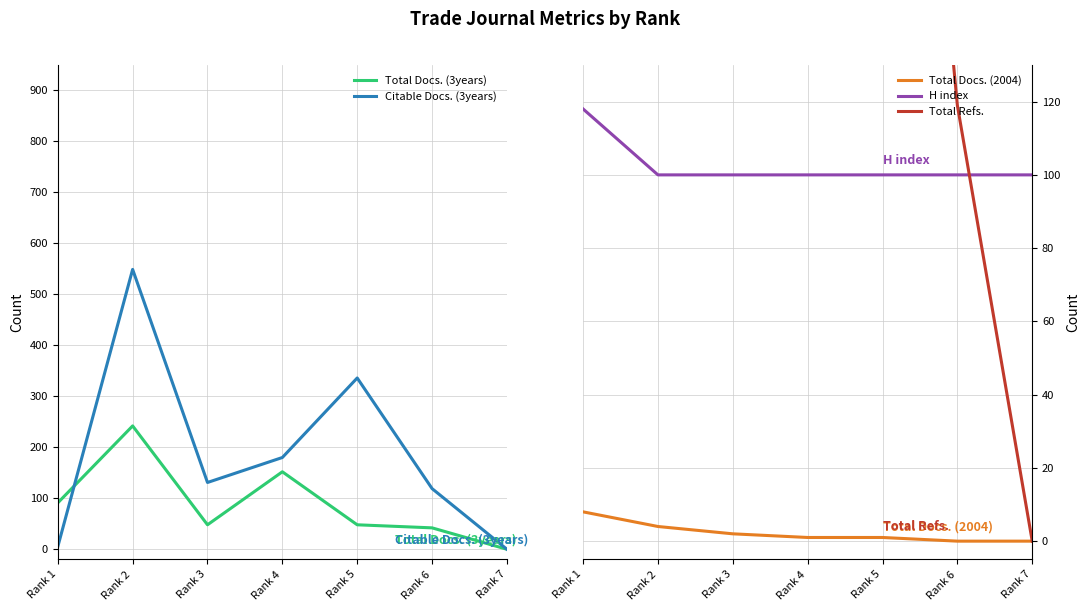

Reading left to right, transcribe all the data shown in this chart.

Total Docs. (3years): Rank 1=91	Rank 2=242	Rank 3=48	Rank 4=152	Rank 5=48	Rank 6=42	Rank 7=0
Citable Docs. (3years): Rank 1=5	Rank 2=549	Rank 3=131	Rank 4=180	Rank 5=336	Rank 6=119	Rank 7=0
Total Docs. (2004): Rank 1=8	Rank 2=4	Rank 3=2	Rank 4=1	Rank 5=1	Rank 6=0	Rank 7=0
H index: Rank 1=118	Rank 2=100	Rank 3=100	Rank 4=100	Rank 5=100	Rank 6=100	Rank 7=100
Total Refs.: Rank 1=392	Rank 2=870	Rank 3=131	Rank 4=446	Rank 5=336	Rank 6=119	Rank 7=0